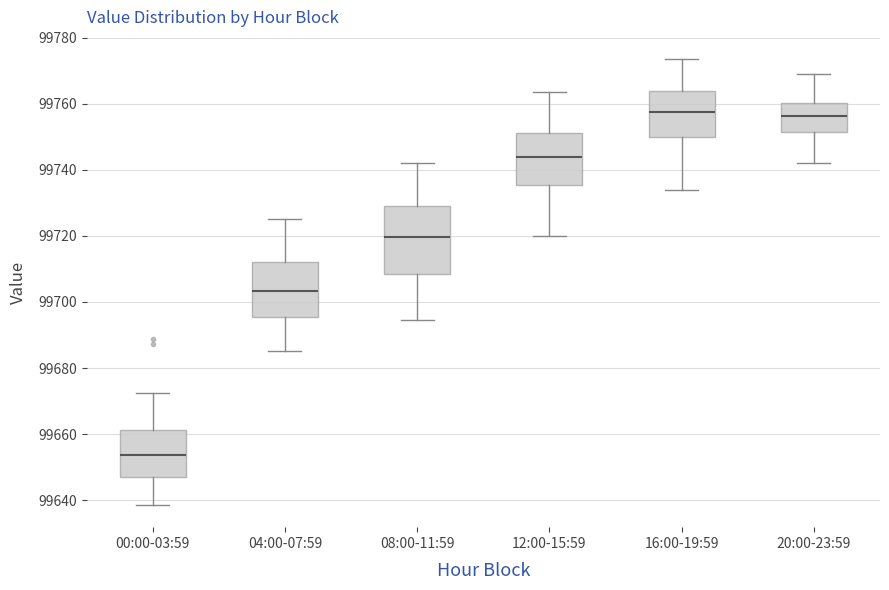

Which box has the lowest median line?

00:00-03:59